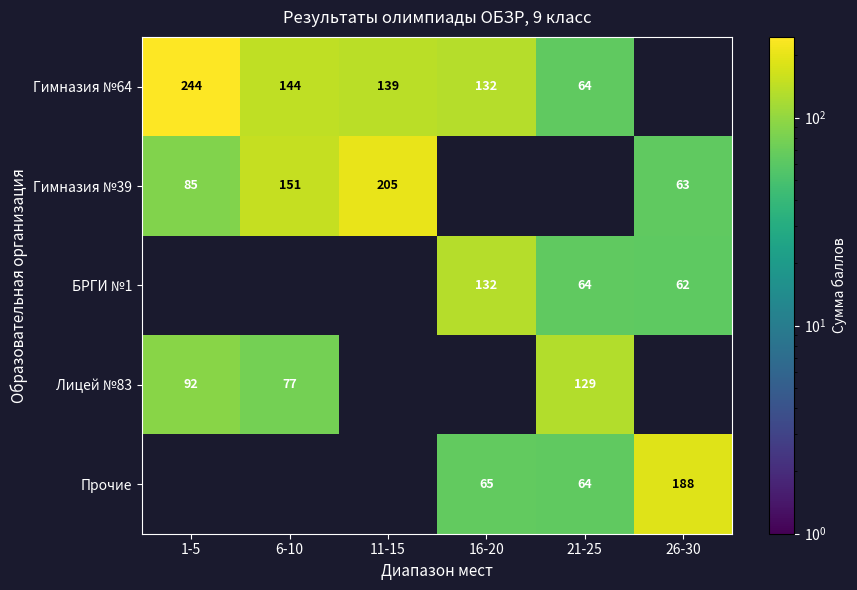

How many categories are shown in the chart?

6